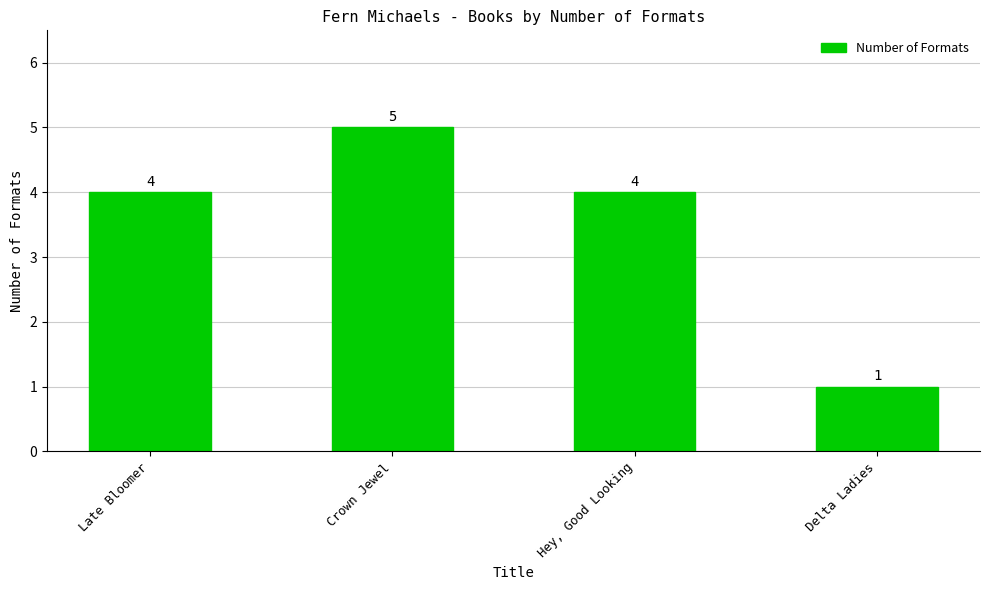

Count the values in the range 4 to 5.

3